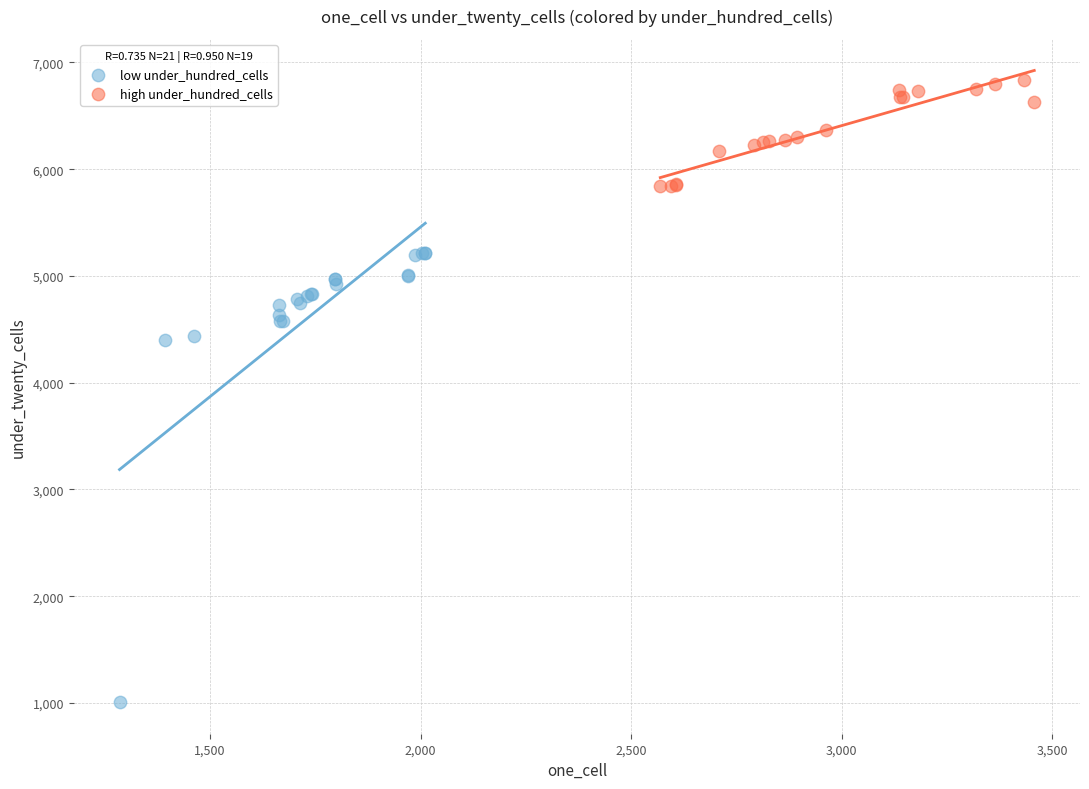

What are all the series names shown in the legend?

low under_hundred_cells, high under_hundred_cells